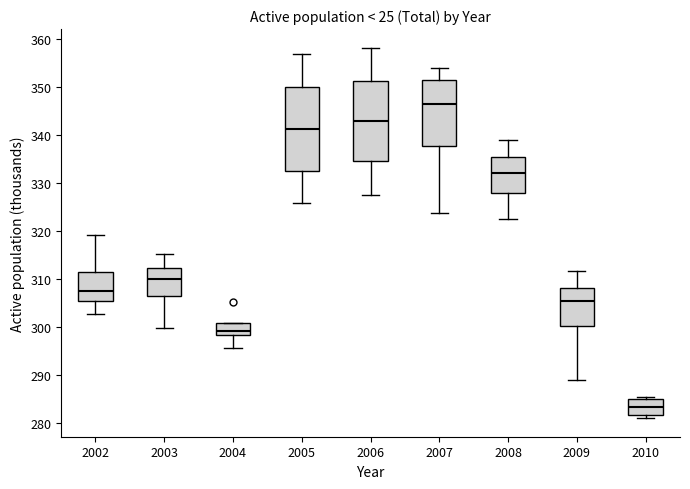

Reading left to right, read every box against the y-axis: the position of its median line, the range the box covers, and the ends of its whiskers. The values are not printed on the chart, so give them approximately, as read against the axis.

2002: median 308, box 305 to 311, whiskers 303 to 319
2003: median 310, box 306 to 312, whiskers 300 to 315
2004: median 299, box 298 to 301, whiskers 296 to 301
2005: median 341, box 333 to 350, whiskers 326 to 357
2006: median 343, box 335 to 351, whiskers 327 to 358
2007: median 347, box 338 to 351, whiskers 324 to 354
2008: median 332, box 328 to 336, whiskers 323 to 339
2009: median 305, box 300 to 308, whiskers 289 to 312
2010: median 283, box 282 to 285, whiskers 281 to 285 (just above the box's upper edge)